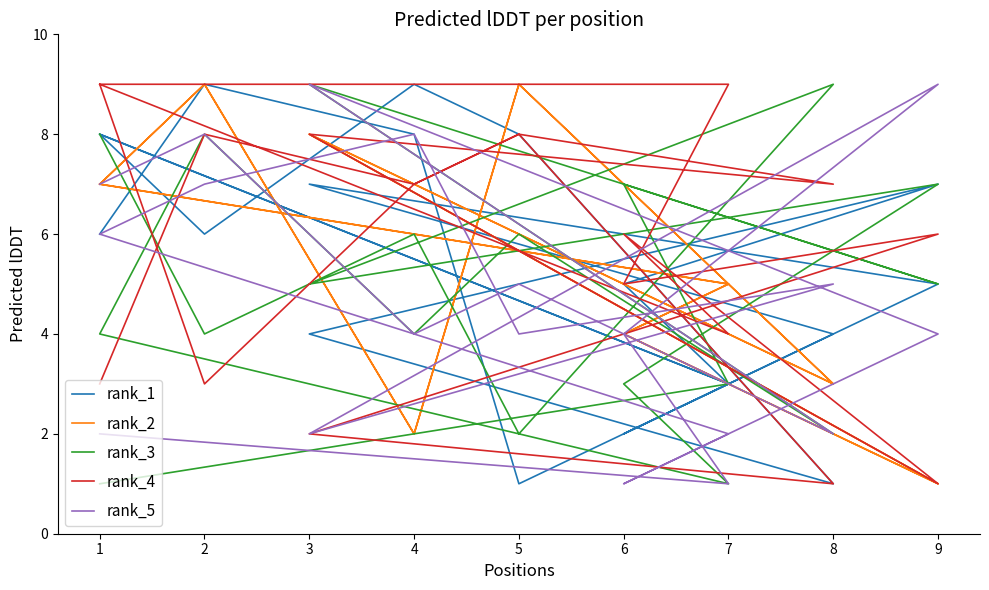

What is the difference between the maximum and minimum values in the rank_3 series?

8